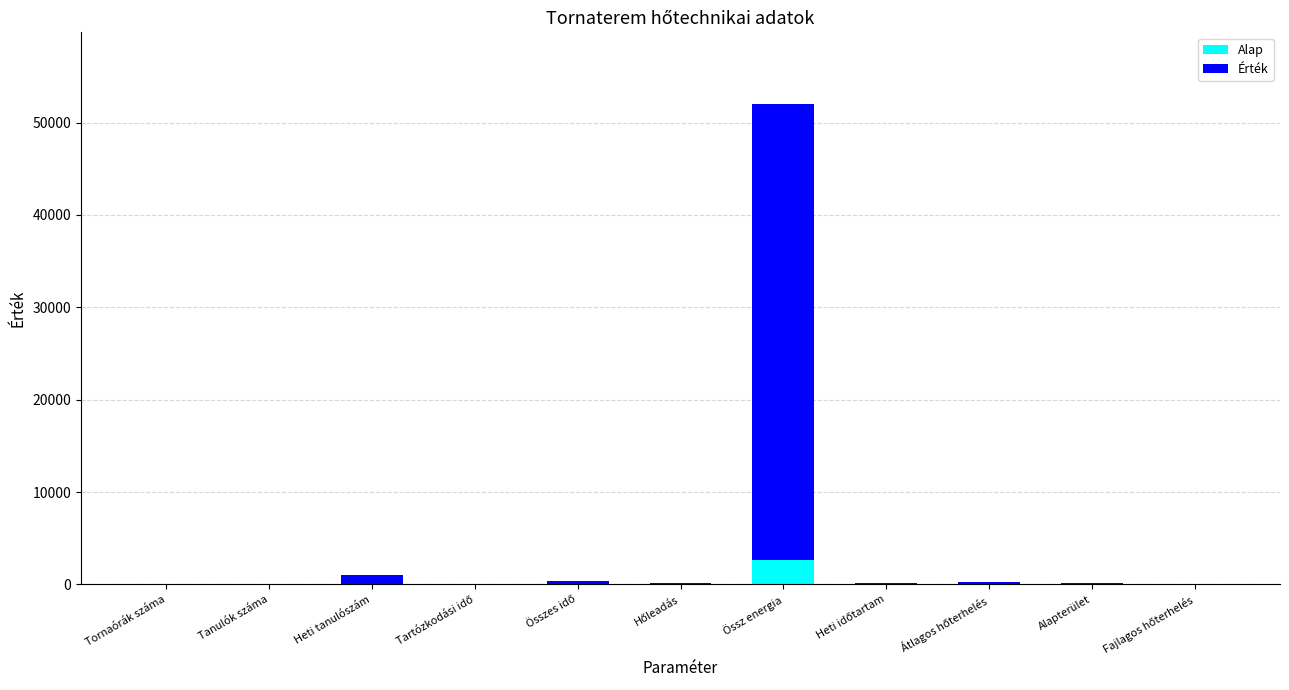

Which category has the highest value in the Alap series?

Össz energia